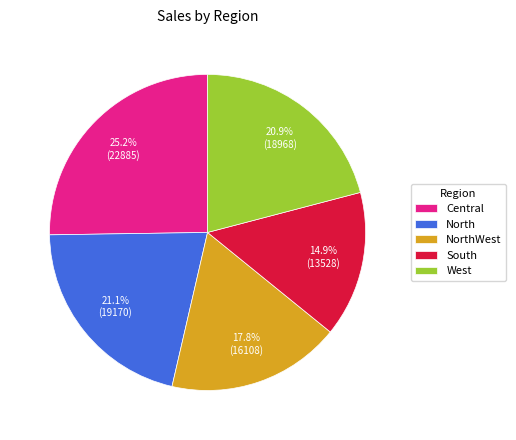

What is the smallest slice in the pie chart?

South